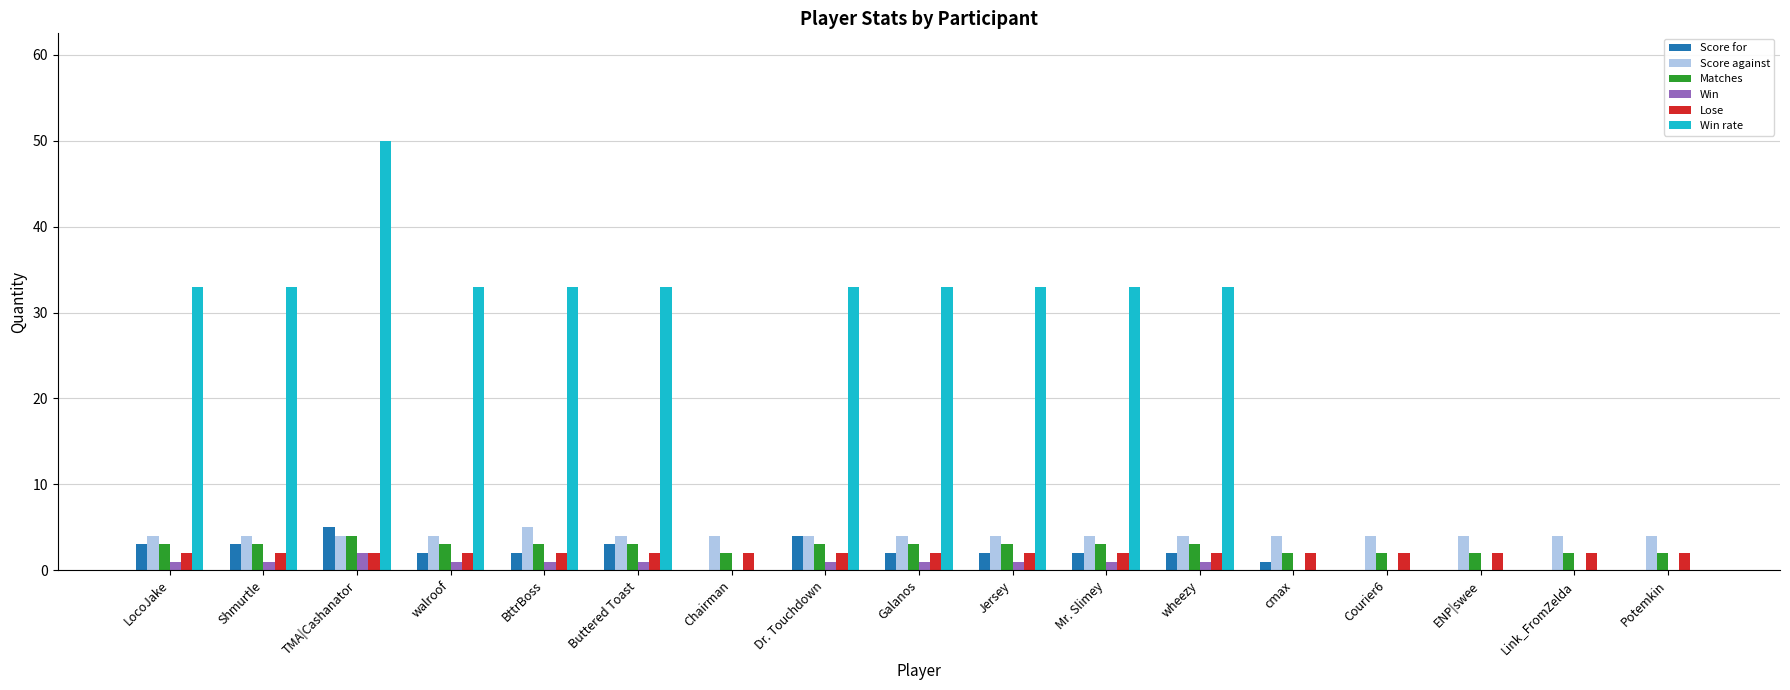

Is the value of Score against at Courier6 greater than the value of Win rate at Shmurtle?

No